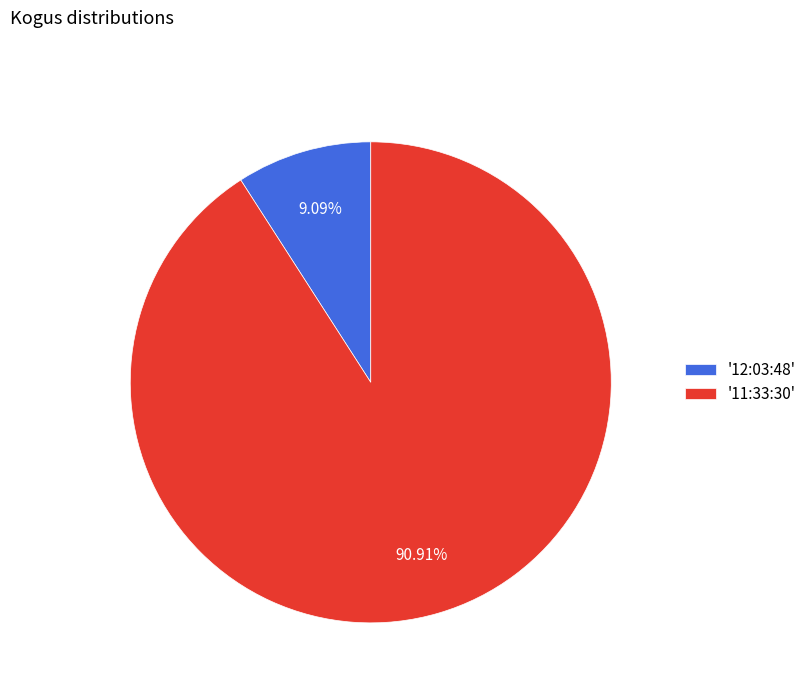

How many slices are in this pie chart?

2